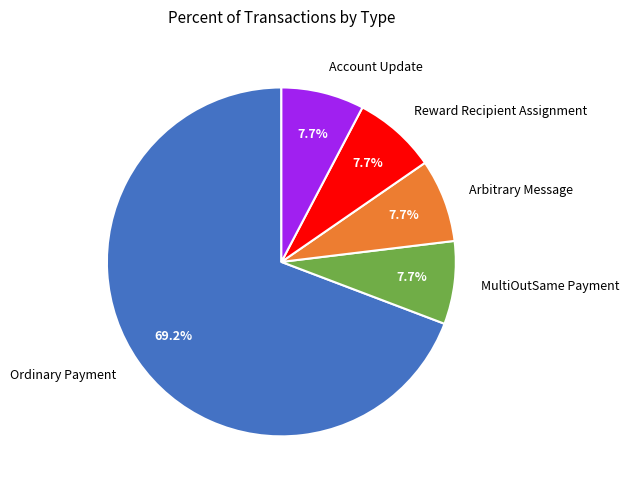

What is the majority slice?

Ordinary Payment